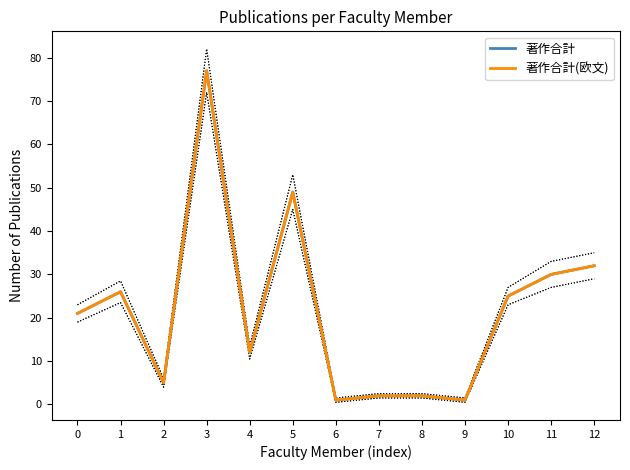

How many categories are shown in the chart?

13